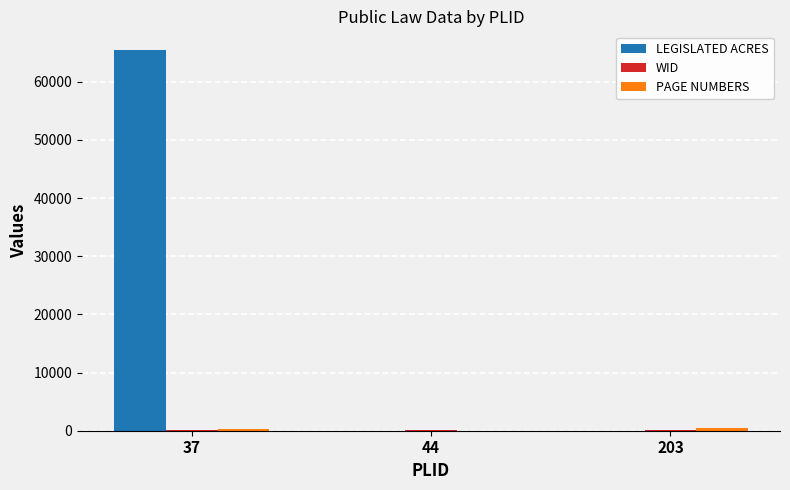

Which series has the largest total across all categories?

LEGISLATED ACRES